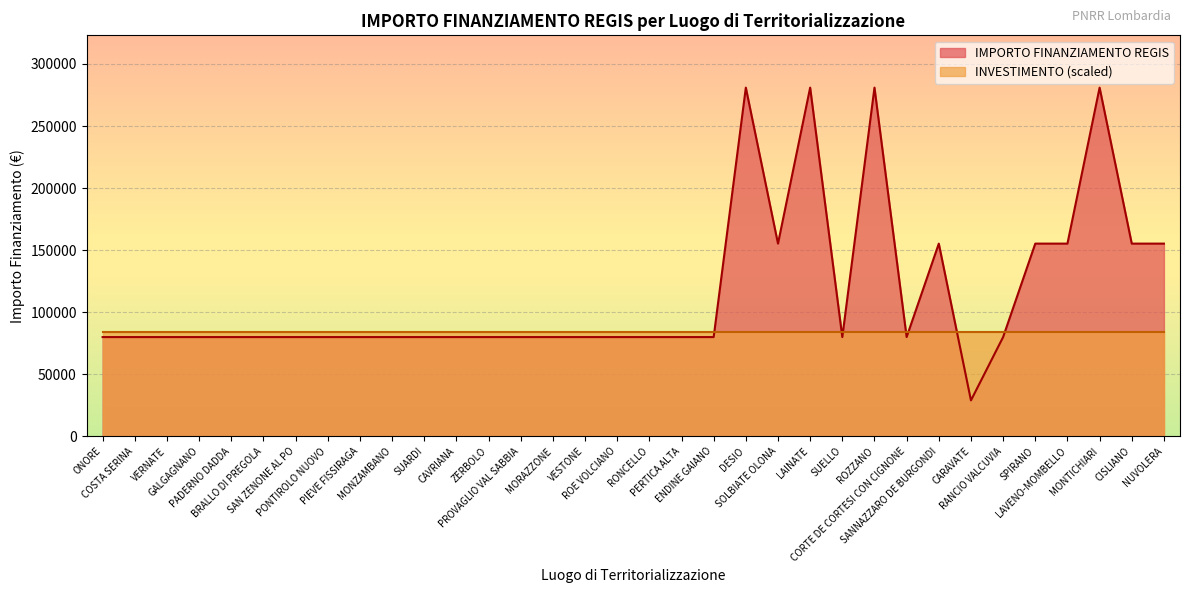

At which label is the value closest to 154917?

SOLBIATE OLONA